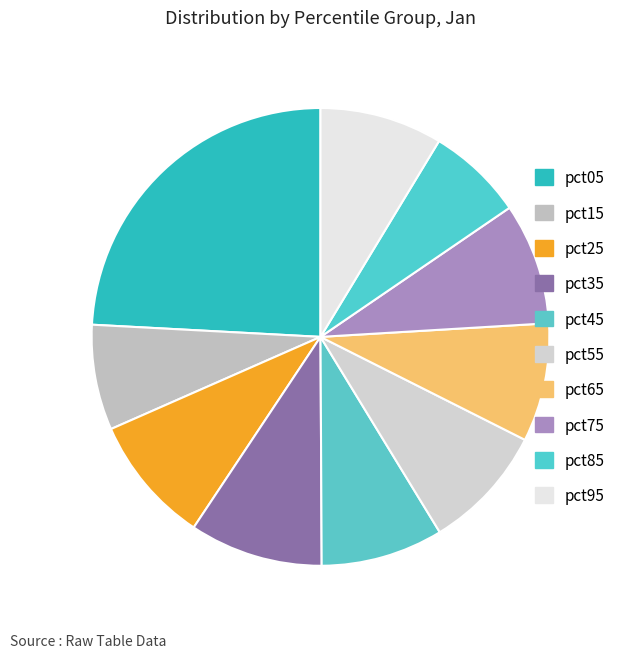

How many slices are in this pie chart?

10